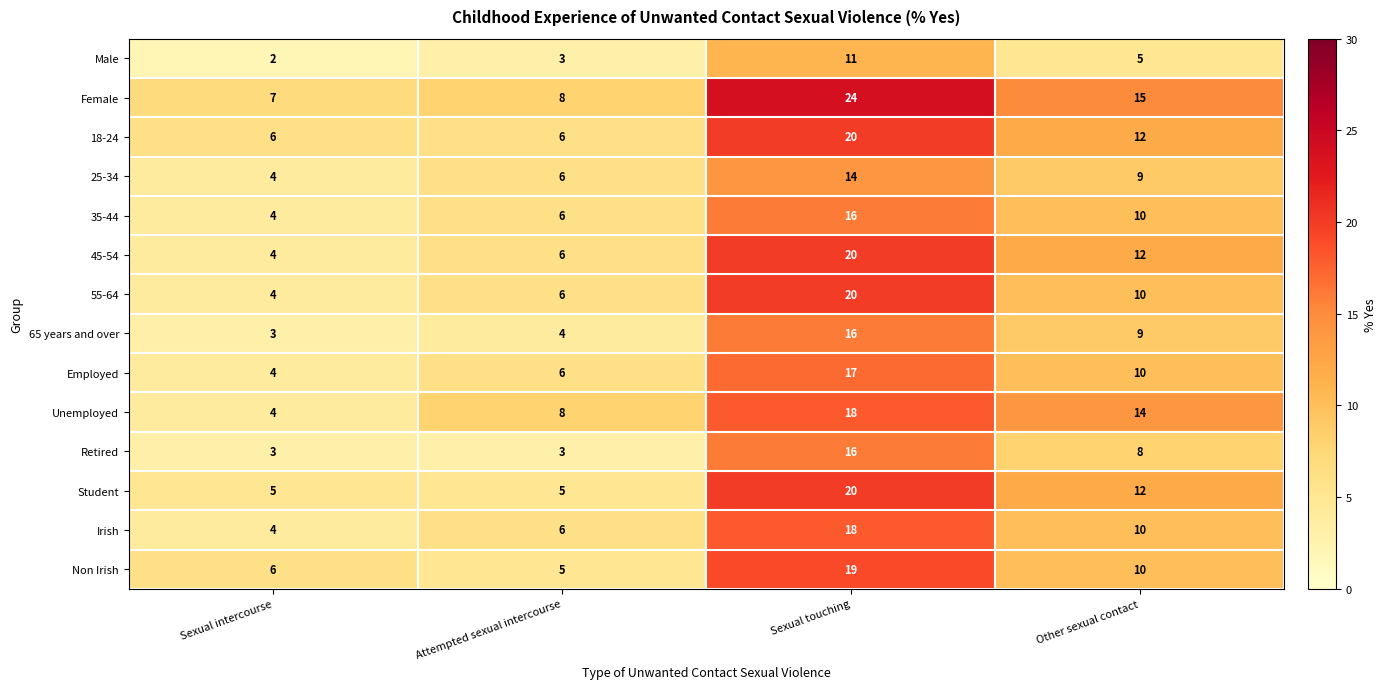

Which series has the largest range (max minus min)?

Female